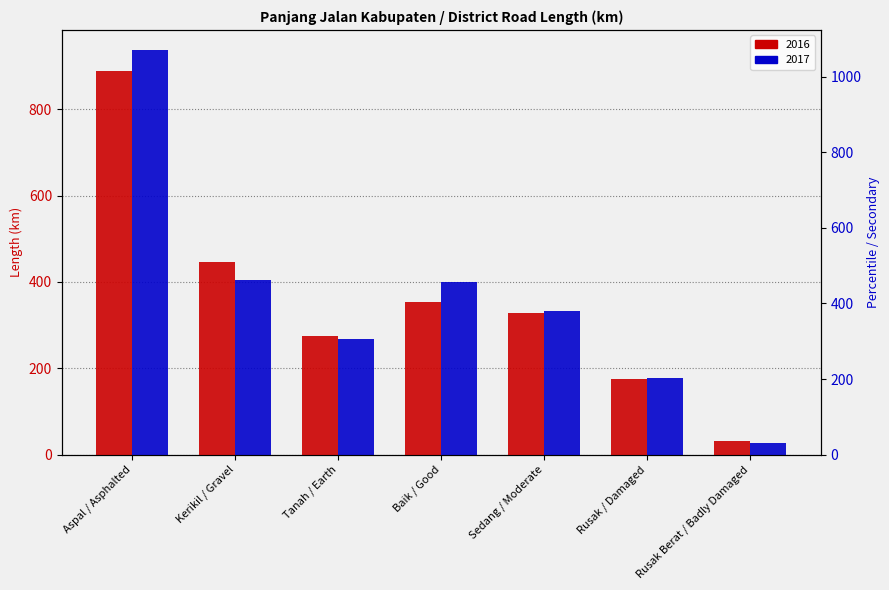

Does the chart contain stacked bars?

No